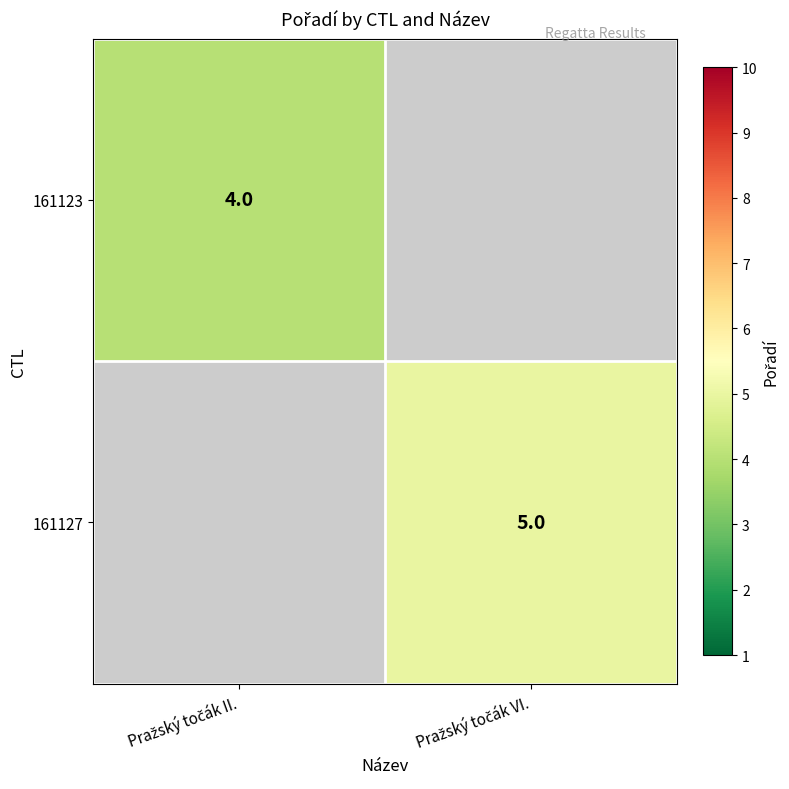

At Pražský točák II., list the series in order from largest to smallest.

161123, 161127